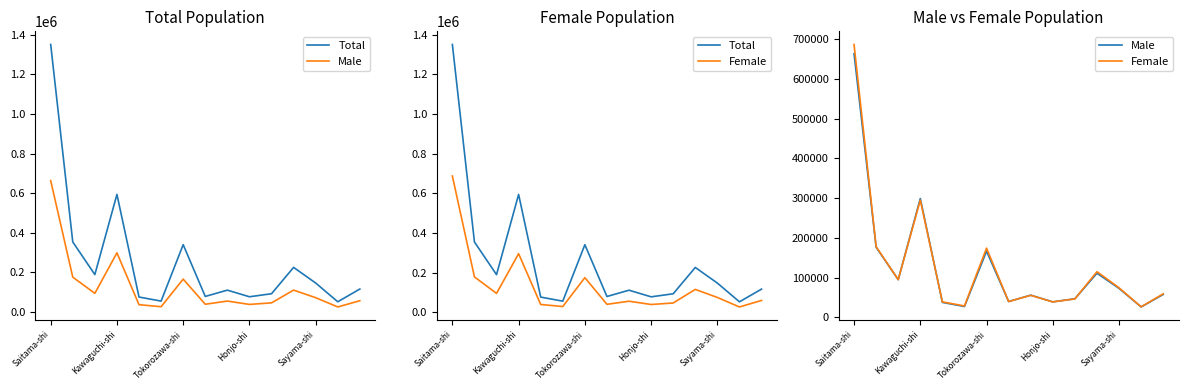

Count the number of categories in the chart.

15